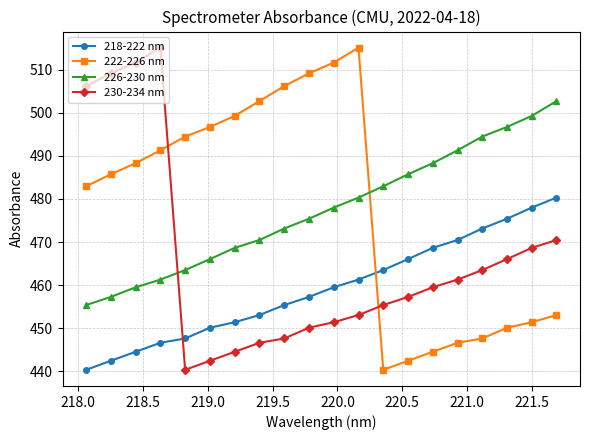

True or false: 218-222 nm has more than 2 points higher than both neighbors.

False